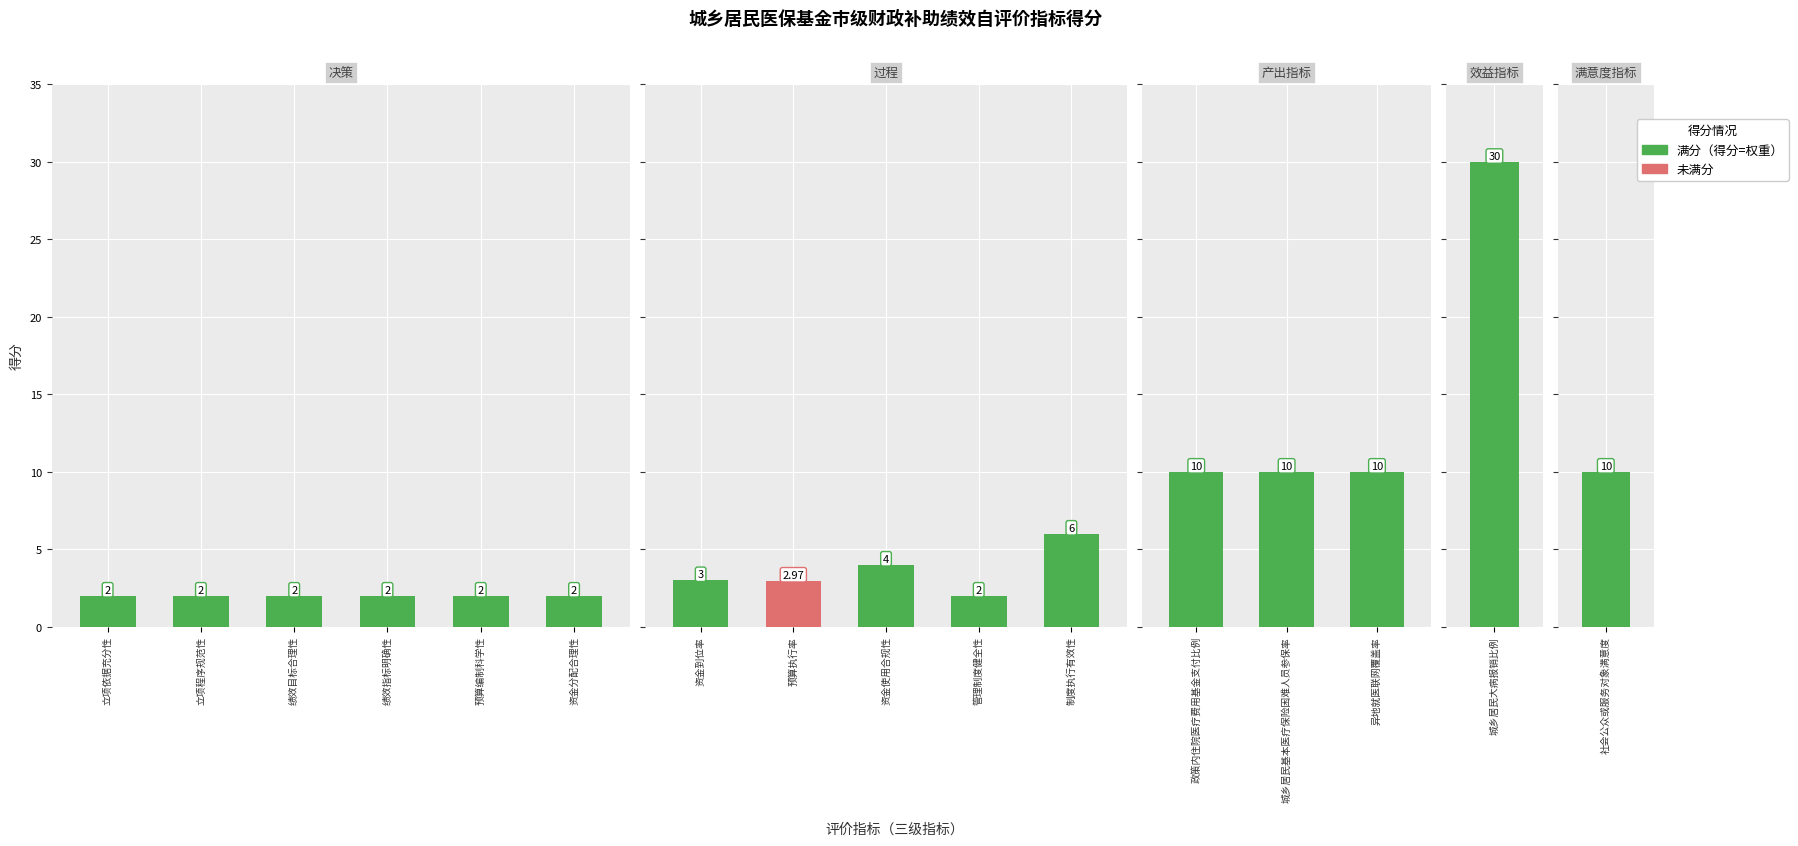

What is the sum of the 得分 values at 资金使用合规性 and 异地就医联网覆盖率?

14.0